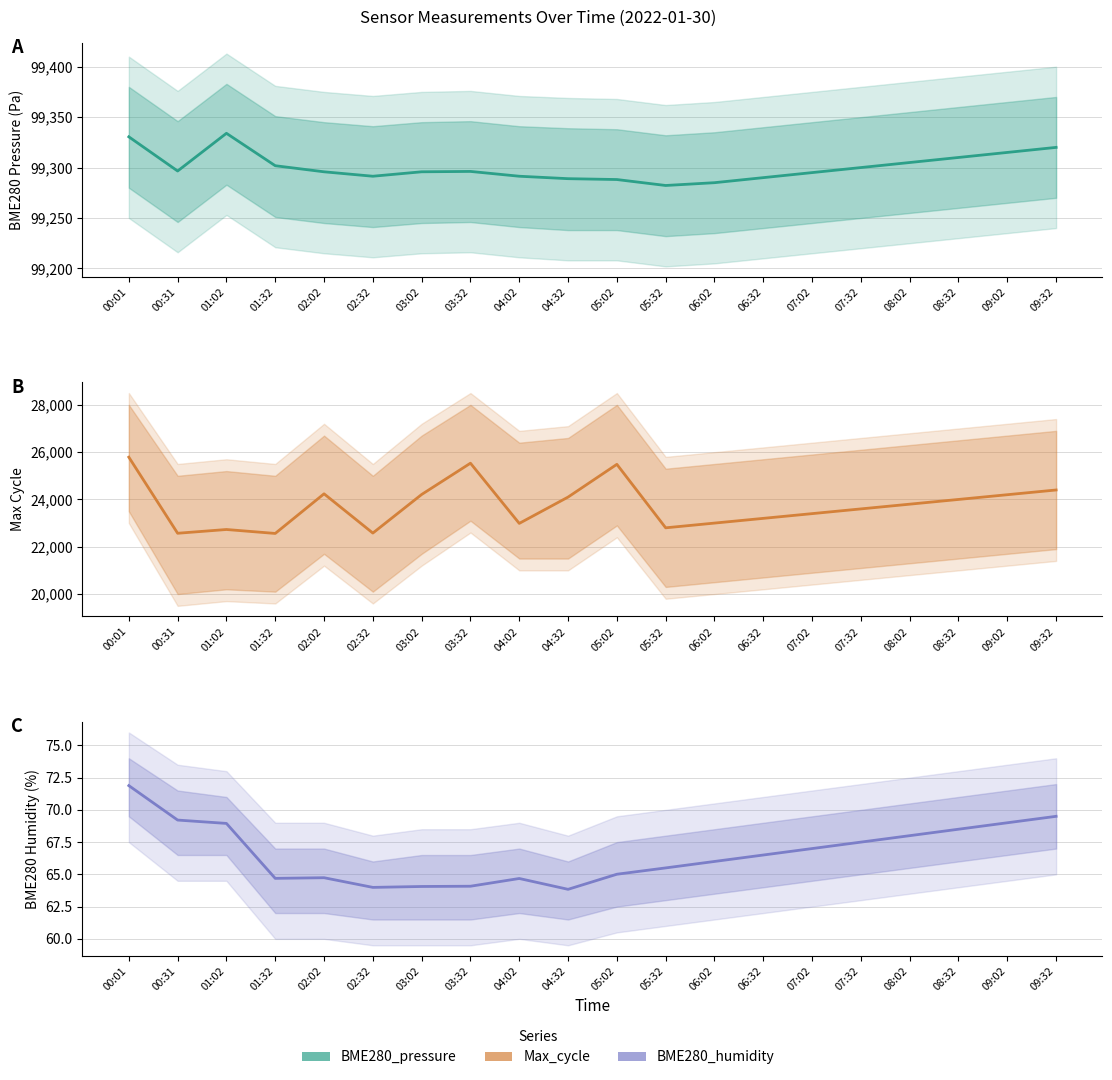

True or false: BME280_pressure has more than 2 points higher than both neighbors.

False